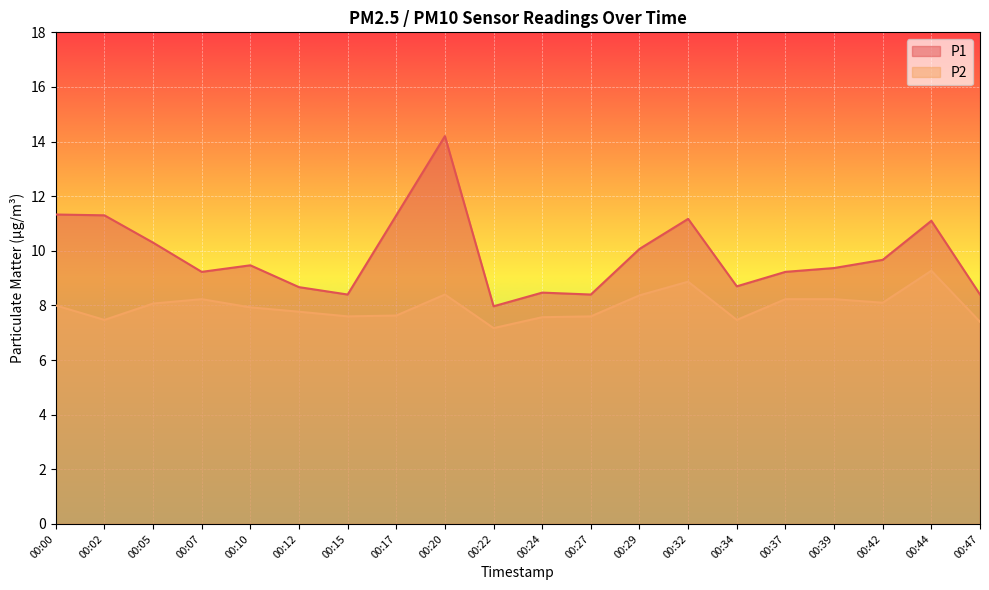

True or false: P1 has a value of 16.3 at 00:32.

False